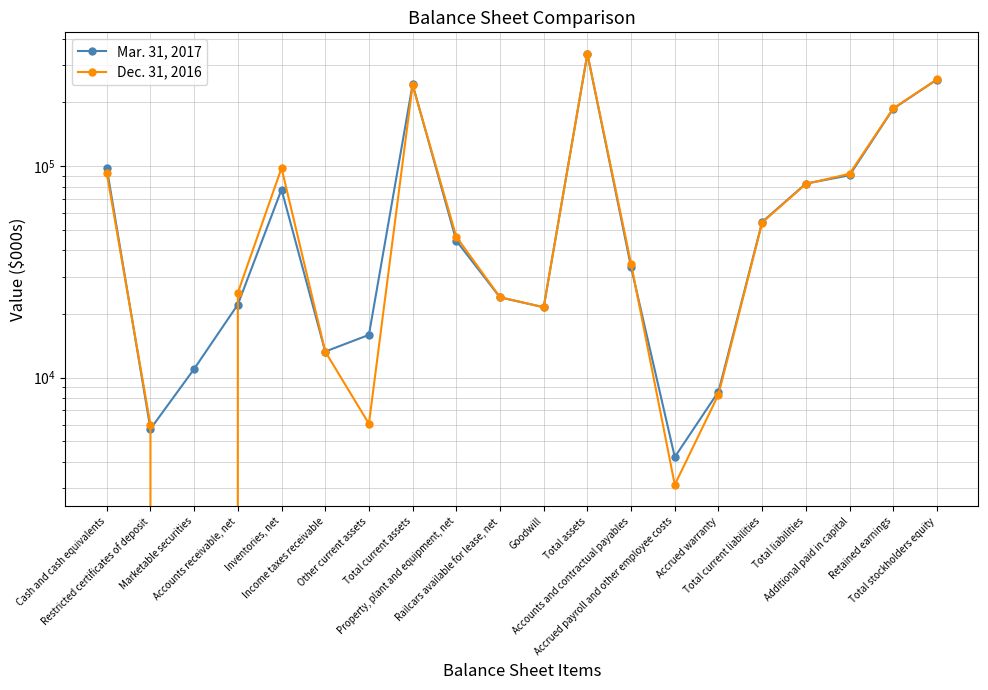

What is the difference between the Mar. 31, 2017 values at Restricted certificates of deposit and Accounts and contractual payables?

27582